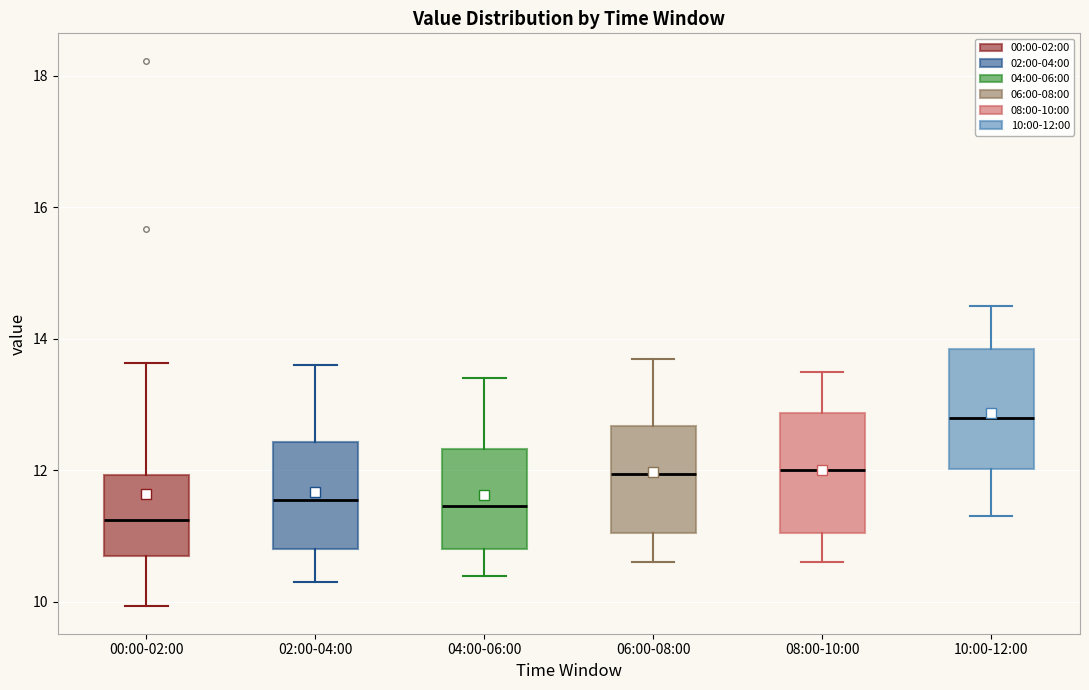

Reading left to right, transcribe this box plot: for each box, give where its median line is, the range the box spans, and where its two whiskers end, as read against the y-axis. The values are not printed on the chart, so give them approximately, as read against the axis.

00:00-02:00: median 11.2, box 10.6 to 12.0, whiskers 10.0 to 13.6
02:00-04:00: median 11.6, box 10.8 to 12.4, whiskers 10.4 to 13.6
04:00-06:00: median 11.4, box 10.8 to 12.4, whiskers 10.4 to 13.4
06:00-08:00: median 12.0, box 11.0 to 12.6, whiskers 10.6 to 13.8
08:00-10:00: median 12.0, box 11.0 to 12.8, whiskers 10.6 to 13.6
10:00-12:00: median 12.8, box 12.0 to 13.8, whiskers 11.4 to 14.6